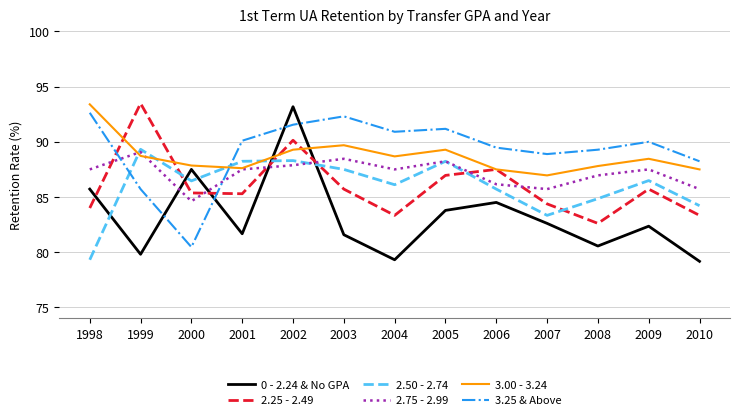

What is the total value across all series at 2005?

527.7